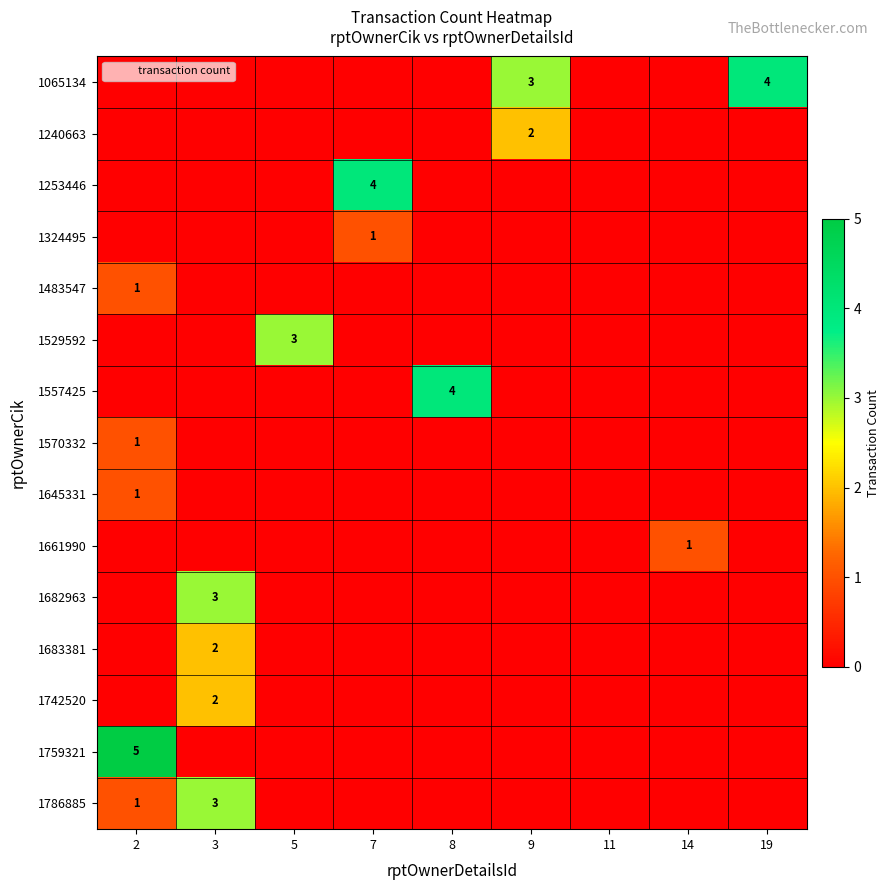

What value does the 1240663 series have at 9?

2